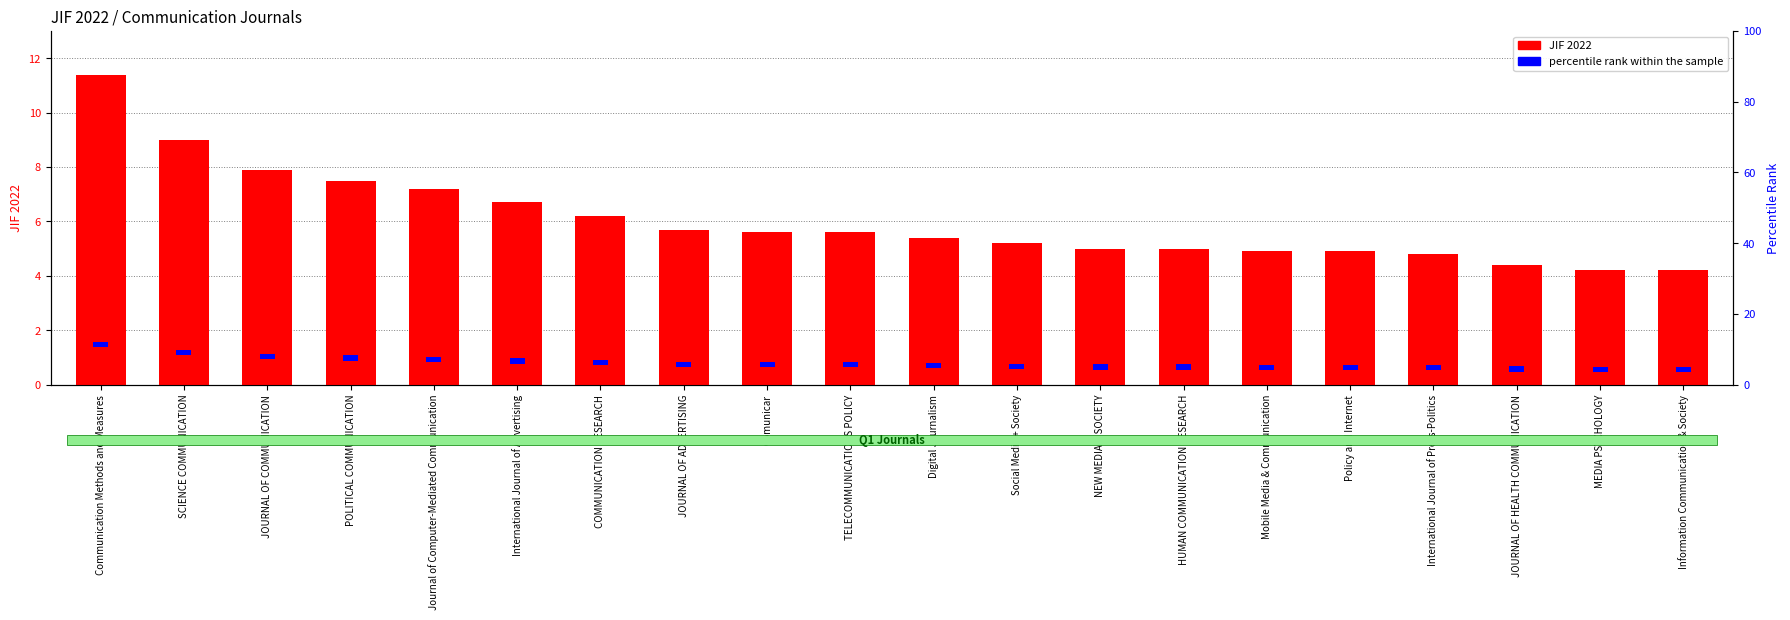

List the series in order of their peak value, lowest first.

percentile rank within the sample, JIF 2022